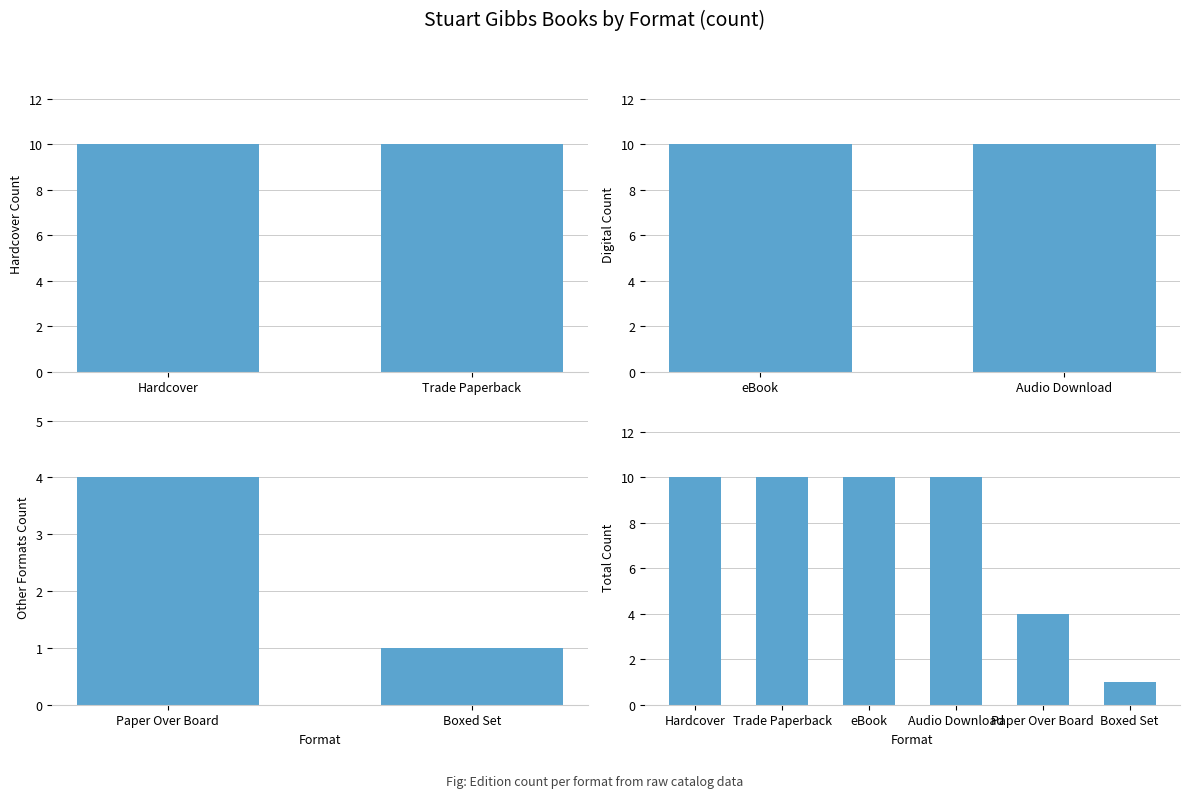

The chart shows a value of 10 at Hardcover. True or false?

True